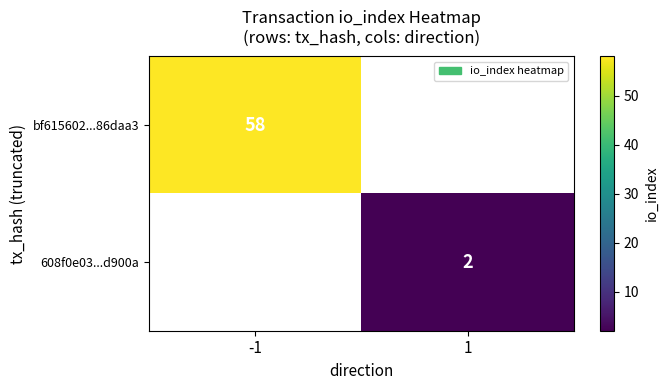

Count the number of data series in this chart.

2